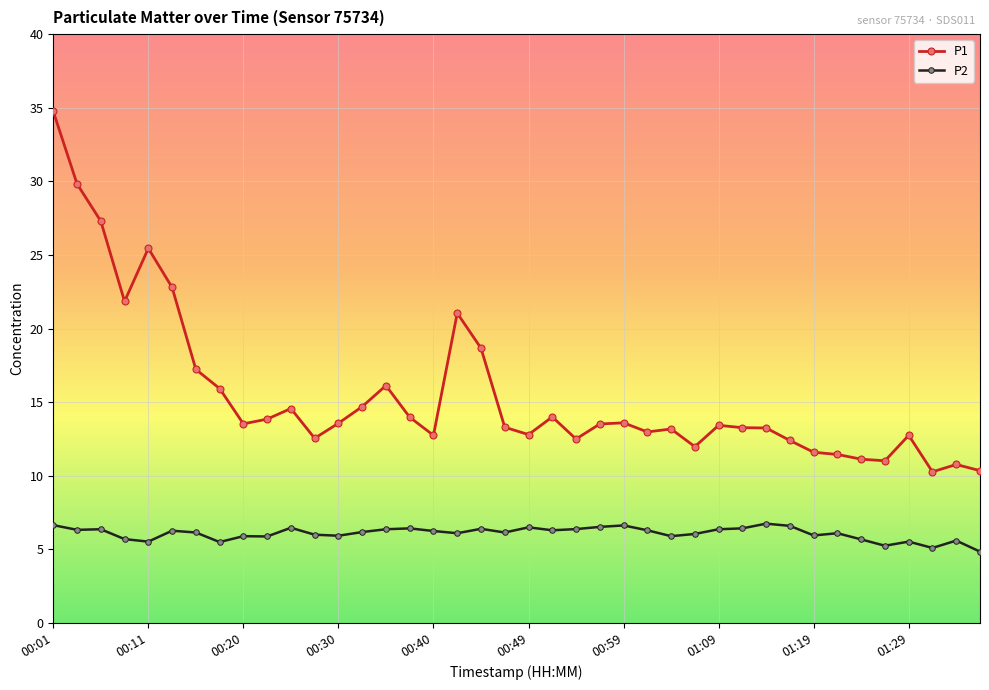

True or false: P2 and P1 cross at least once.

False